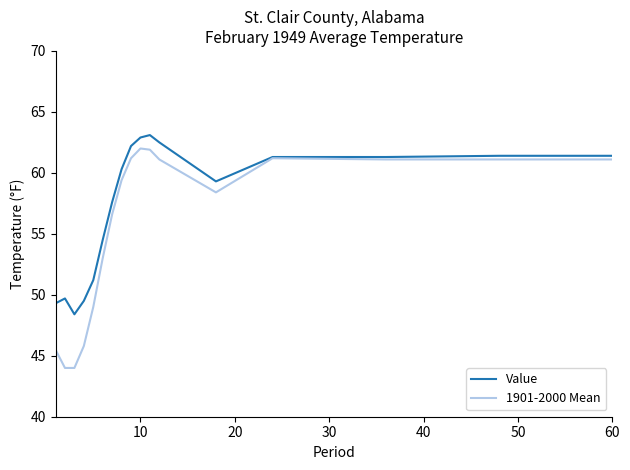

What are all the series names shown in the legend?

Value, 1901-2000 Mean